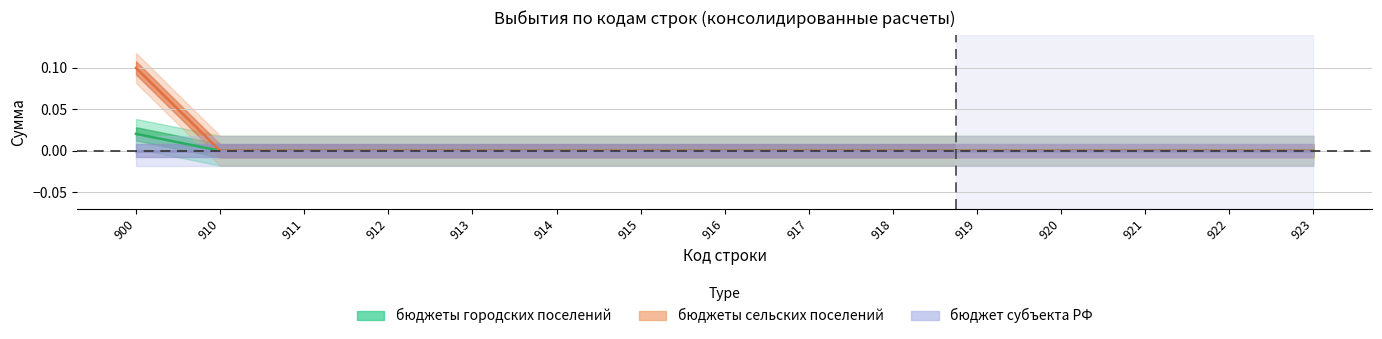

The value of бюджеты сельских поселений at 918 is 0.1. True or false?

False